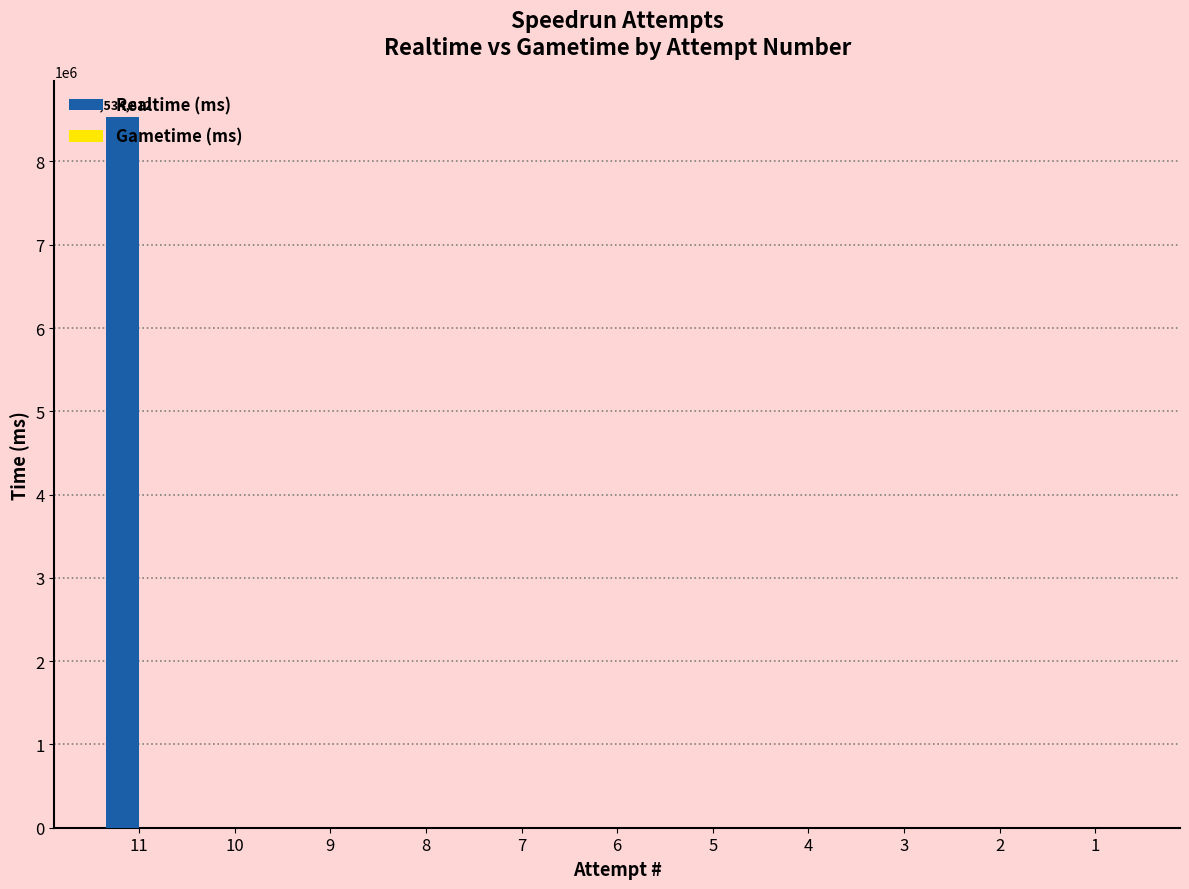

What is the sum of all values?

8534812